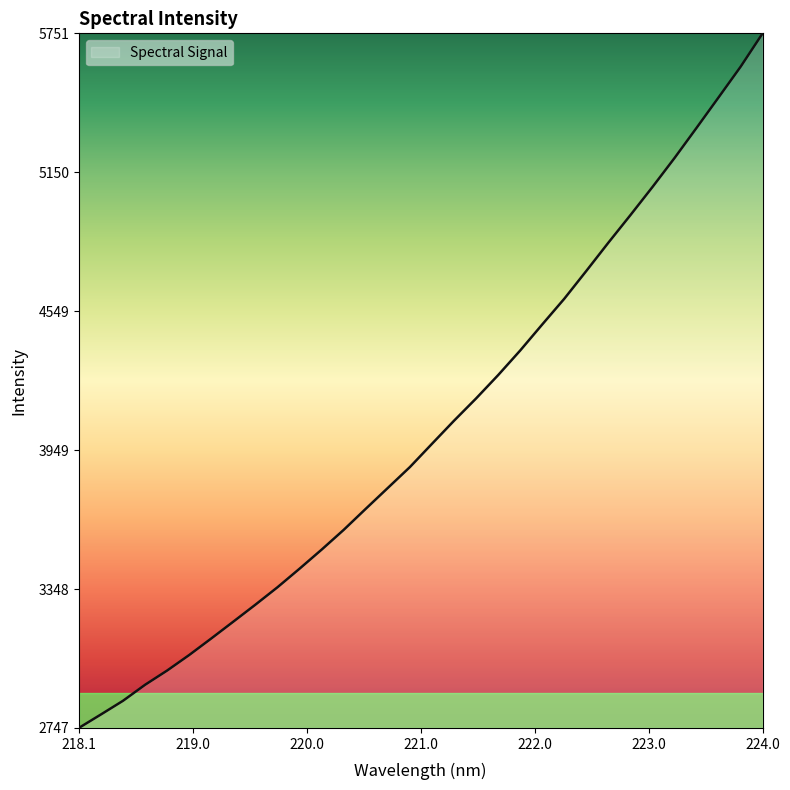

True or false: the data has more than 0 interior local peaks.

False